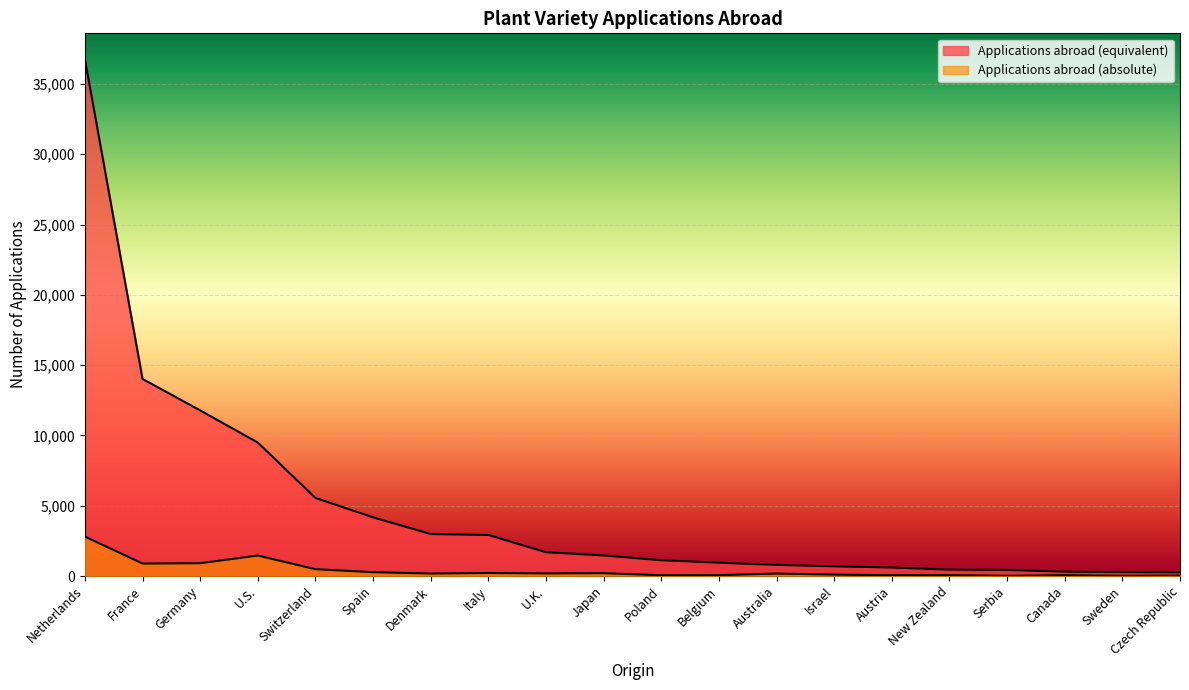

Reading left to right, list all the values displayed in this chart.

Applications abroad (absolute): 2808	889	913	1458	486	275	178	217	187	203	59	65	176	102	60	65	15	60	14	29
Applications abroad (equivalent): 36764	14019	11781	9494	5554	4175	2986	2921	1695	1463	1125	949	792	690	606	457	435	312	274	263